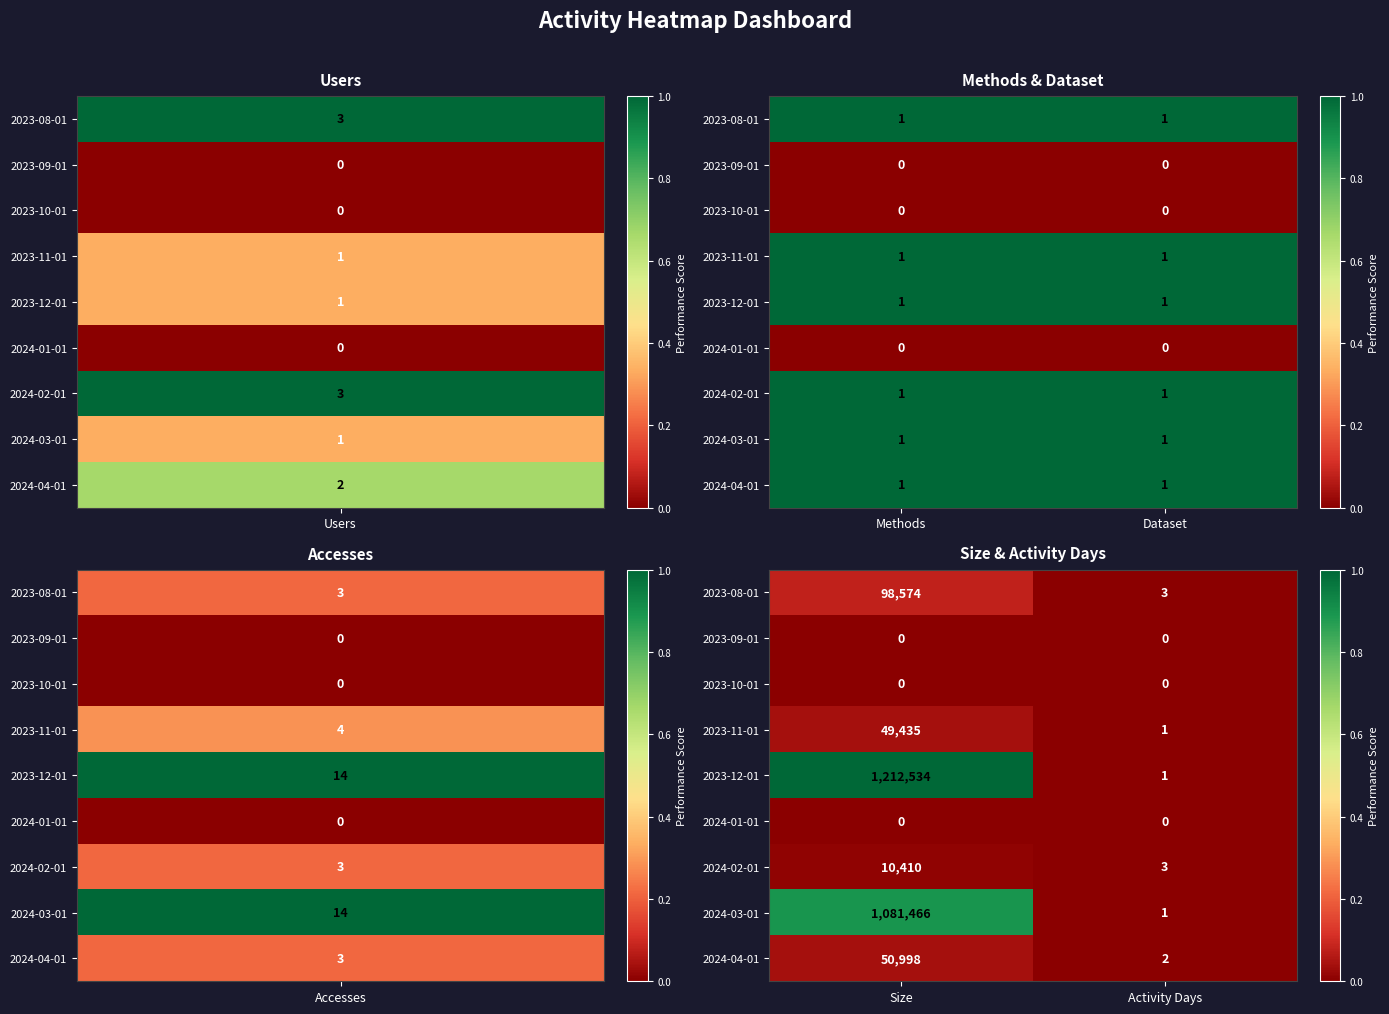

At Activity Days, list the series in order from smallest to largest.

2023-09-01, 2023-10-01, 2024-01-01, 2023-11-01, 2023-12-01, 2024-03-01, 2024-04-01, 2023-08-01, 2024-02-01